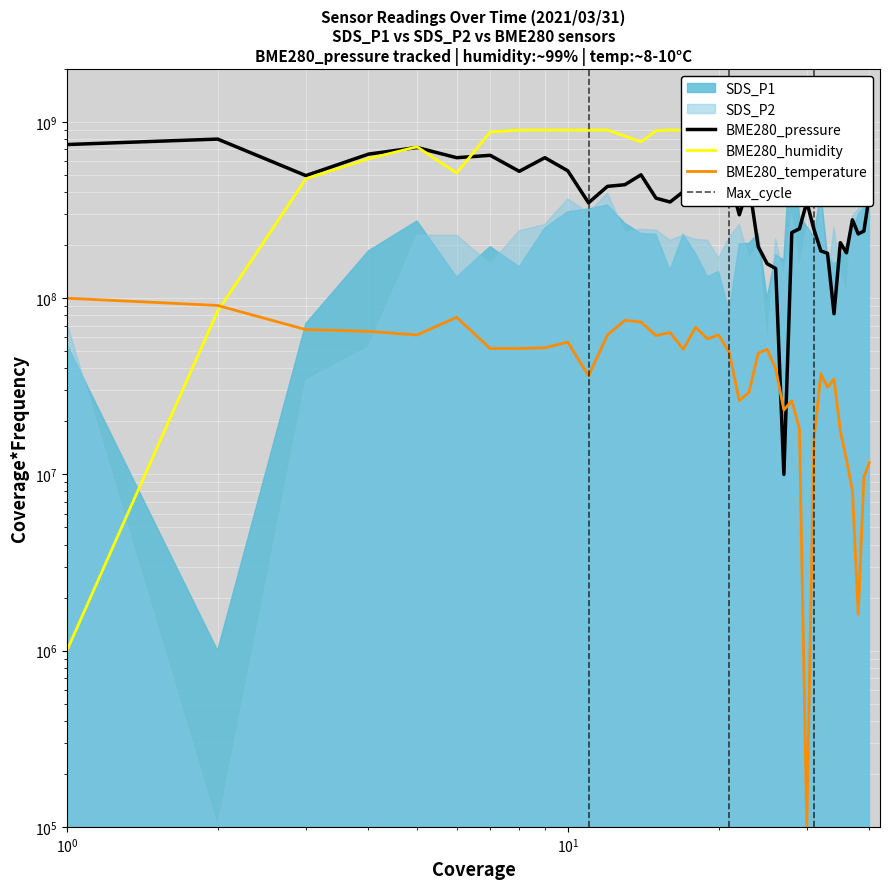

Which series changed the most between 00:44 and 00:58?

BME280_pressure